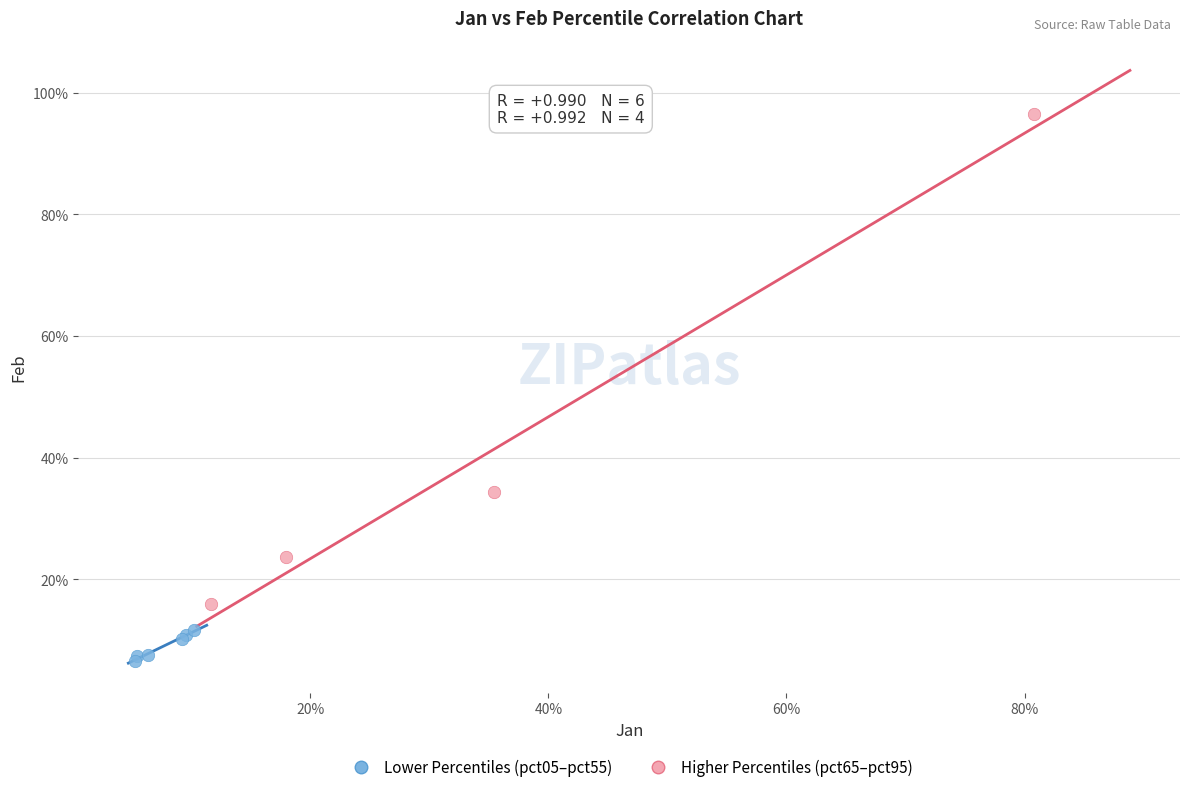

What are all the series names shown in the legend?

Lower Percentiles (pct05–pct55), Higher Percentiles (pct65–pct95)